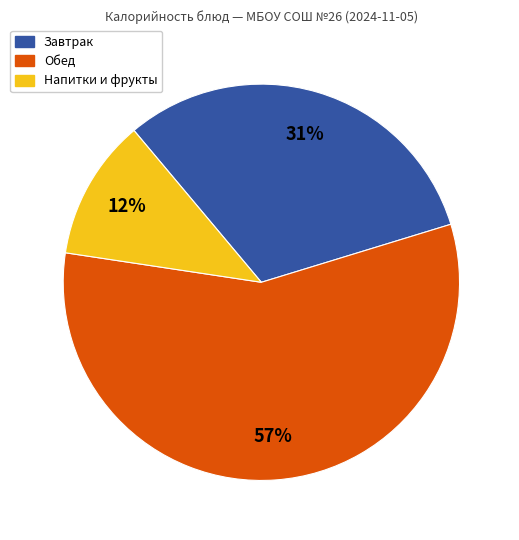

To the nearest percent, what is the average slice percentage?

33%